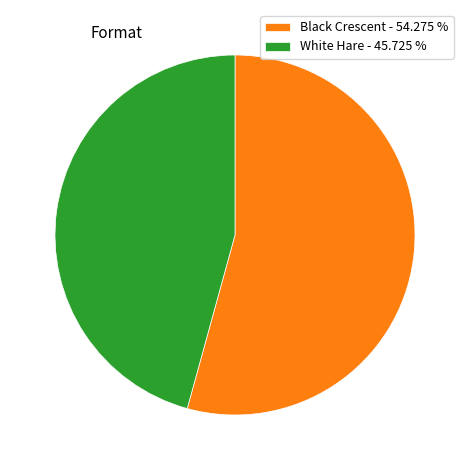

What is the ratio of the value at White Hare - 45.725 % to the value at Black Crescent - 54.275 %?

0.8